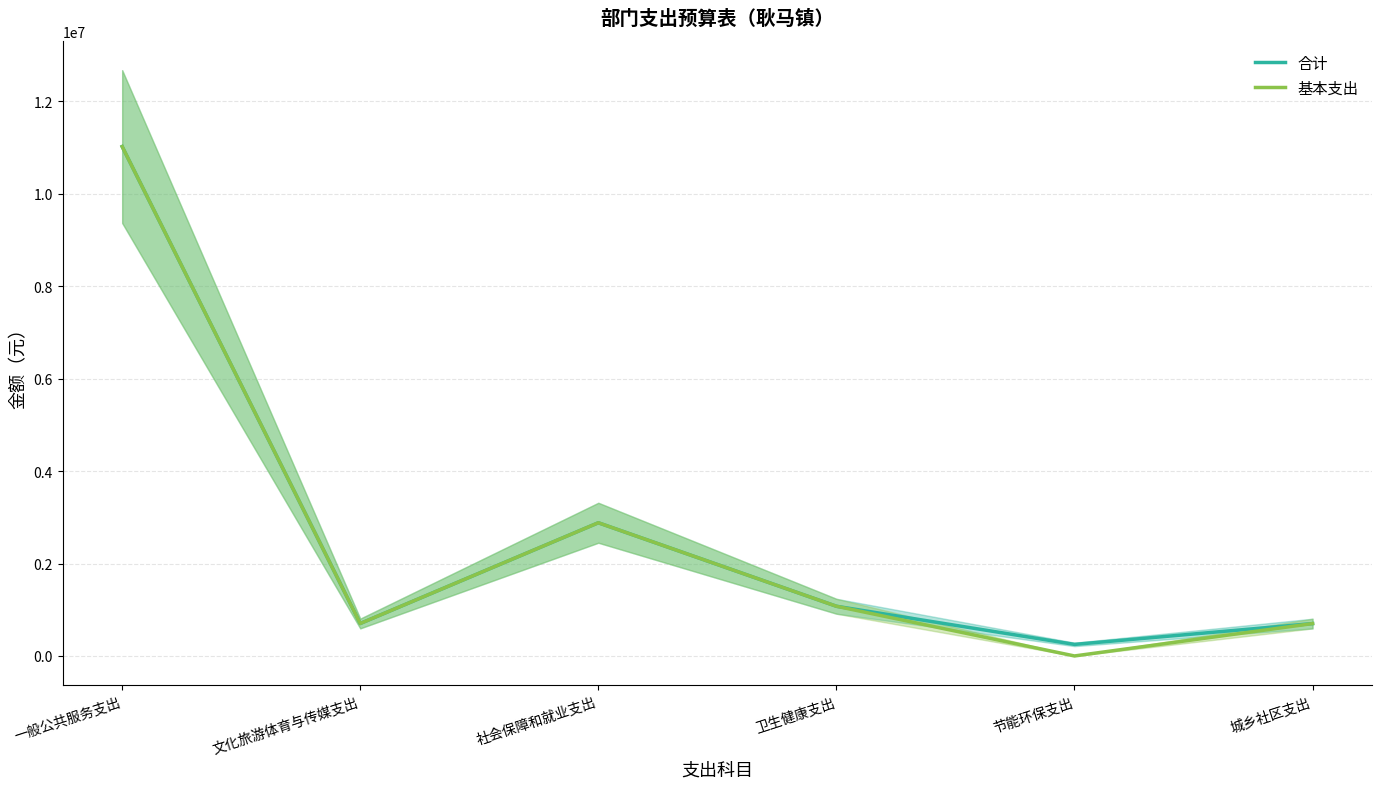

Which series changed the most between 一般公共服务支出 and 文化旅游体育与传媒支出?

合计